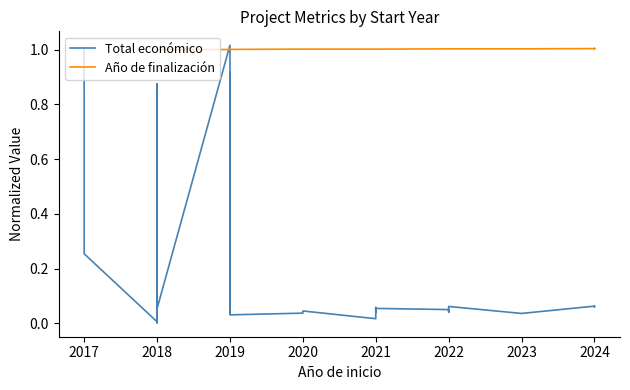

Where do Total económico and Año de finalización first cross each other?

2018 and 2019